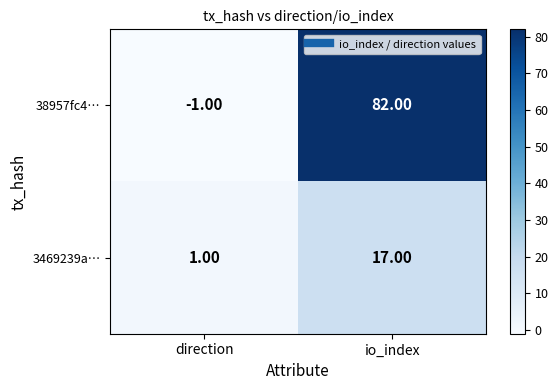

What is the total value across all series at io_index?

99